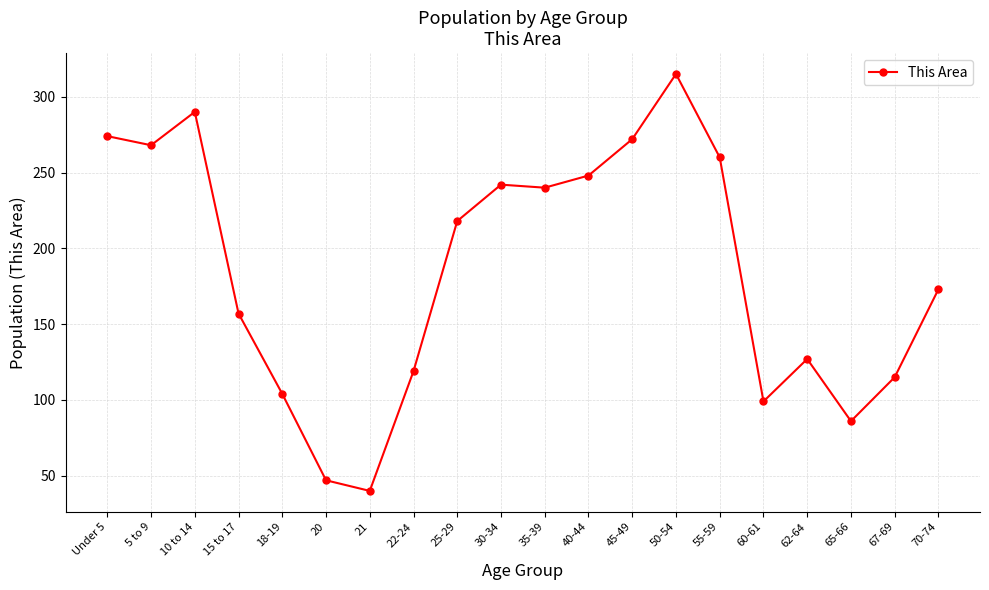

Which has a higher value, 18-19 or 55-59?

55-59